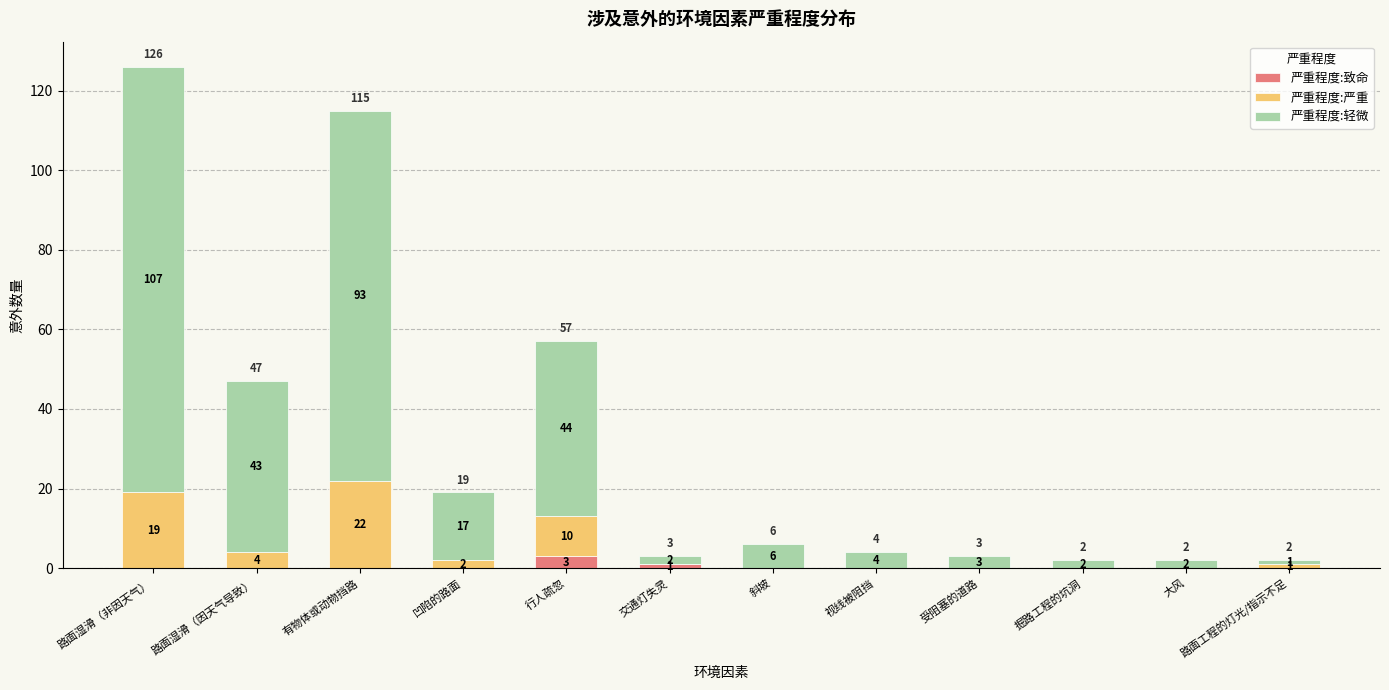

What is the highest value of the 严重程度:致命 series?

3